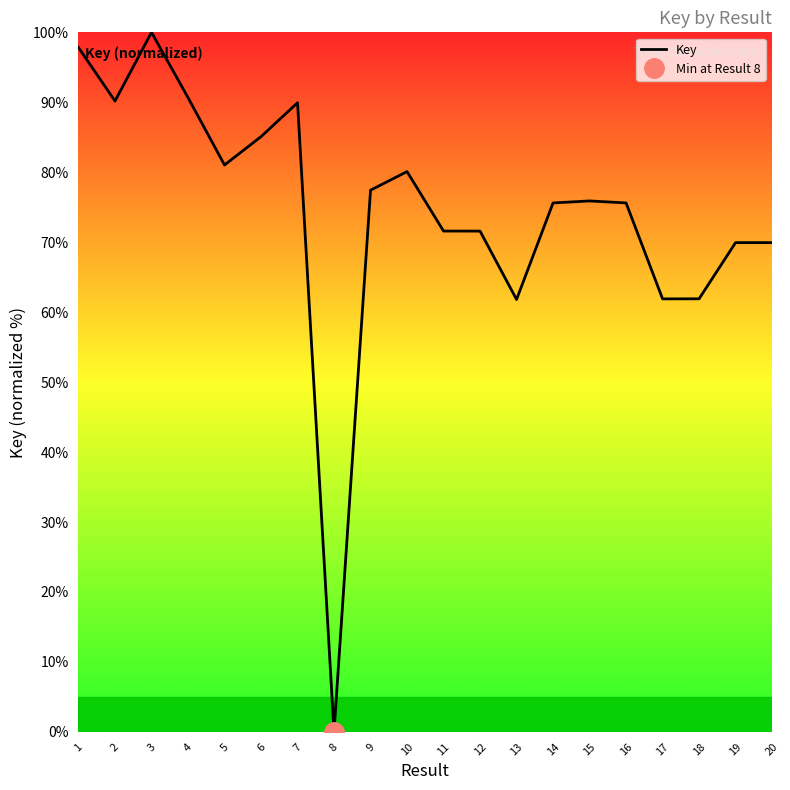

Reading left to right, extract all data points from this chart.

1=97.8	2=90.2	3=100.0	4=90.7	5=81.0	6=85.1	7=89.9	8=0.0	9=77.4	10=80.1	11=71.6	12=71.6	13=61.8	14=75.6	15=75.9	16=75.6	17=61.9	18=61.9	19=69.9	20=69.9